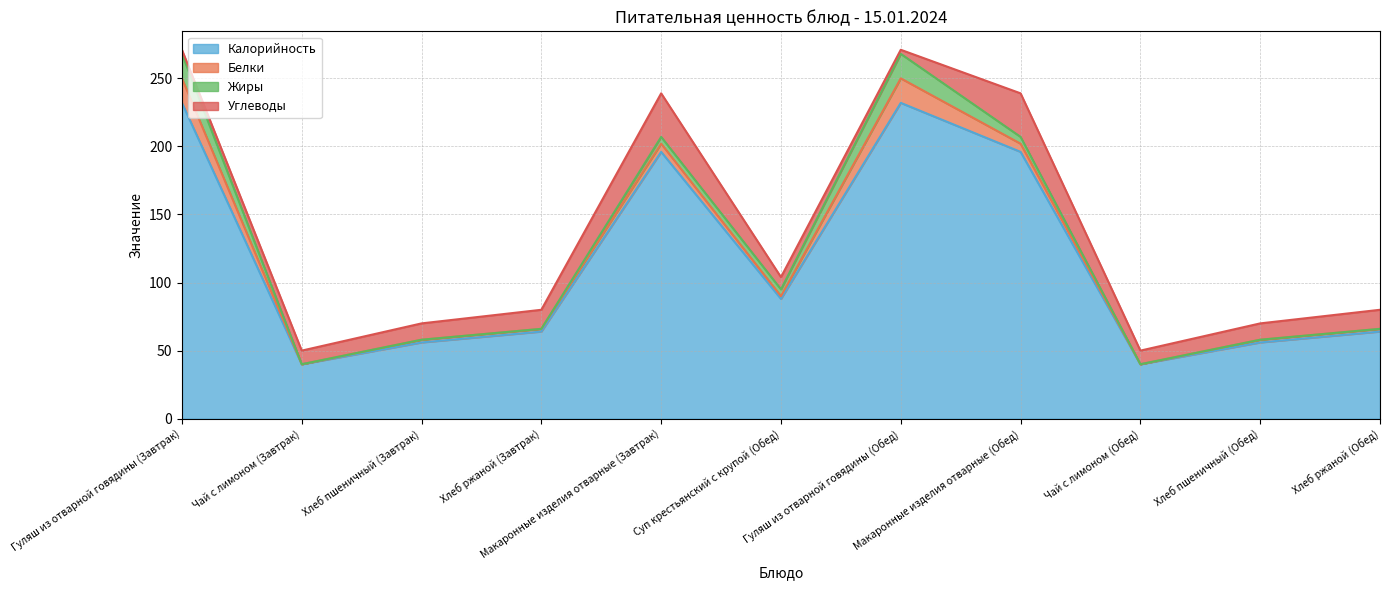

How many intersections are there between Углеводы and Белки?

3